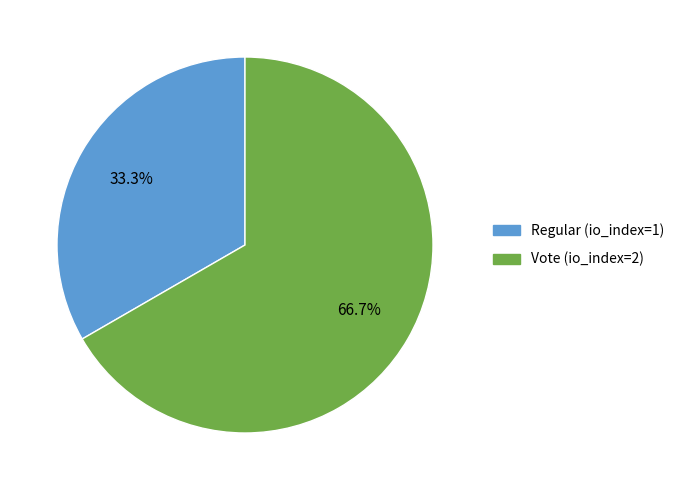

To the nearest percent, what is the difference between the largest and smallest slice percentages?

33%